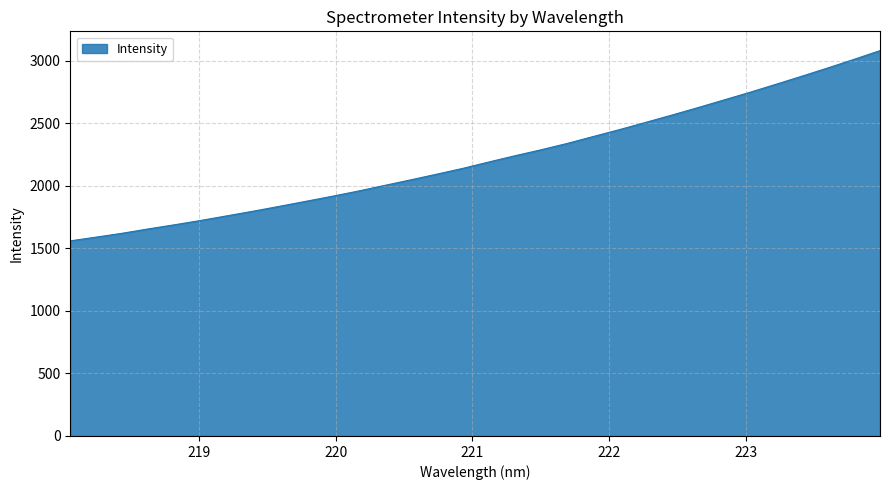

What is the difference between the maximum and minimum values?

1521.7